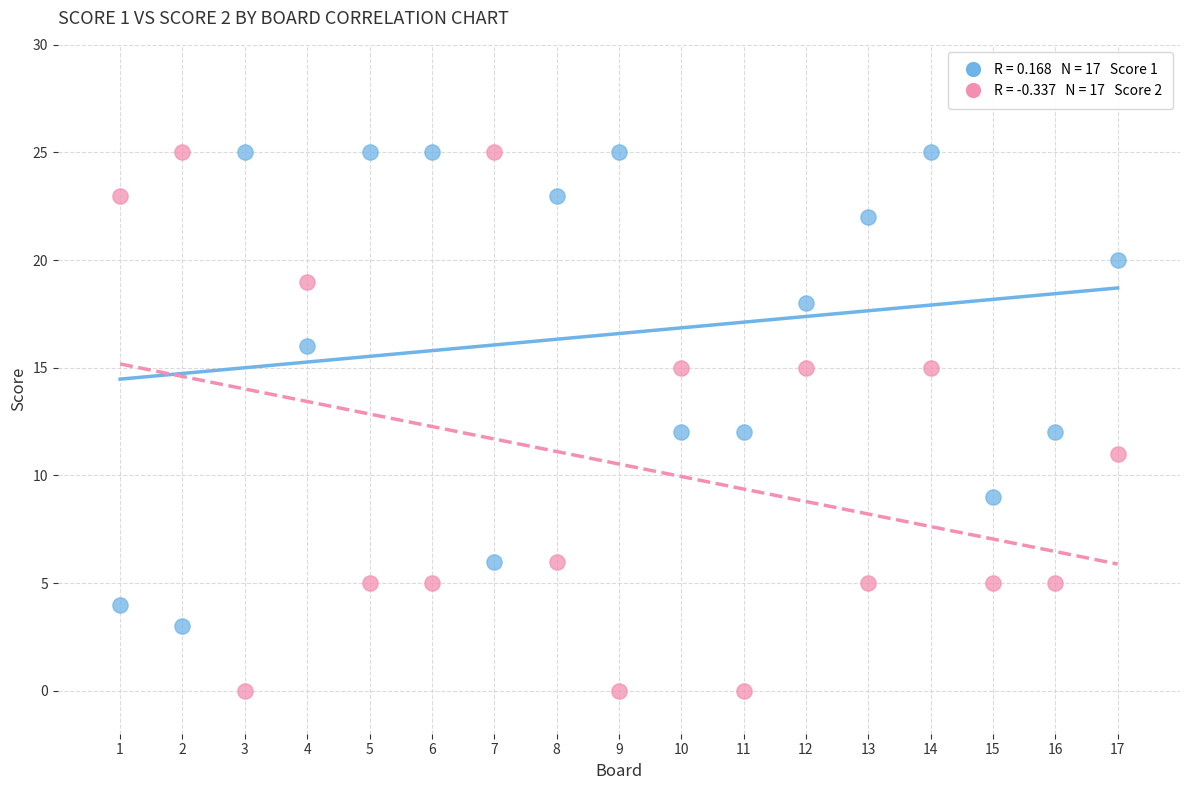

Across all data points, what is the range of X values (max minus min)?

16